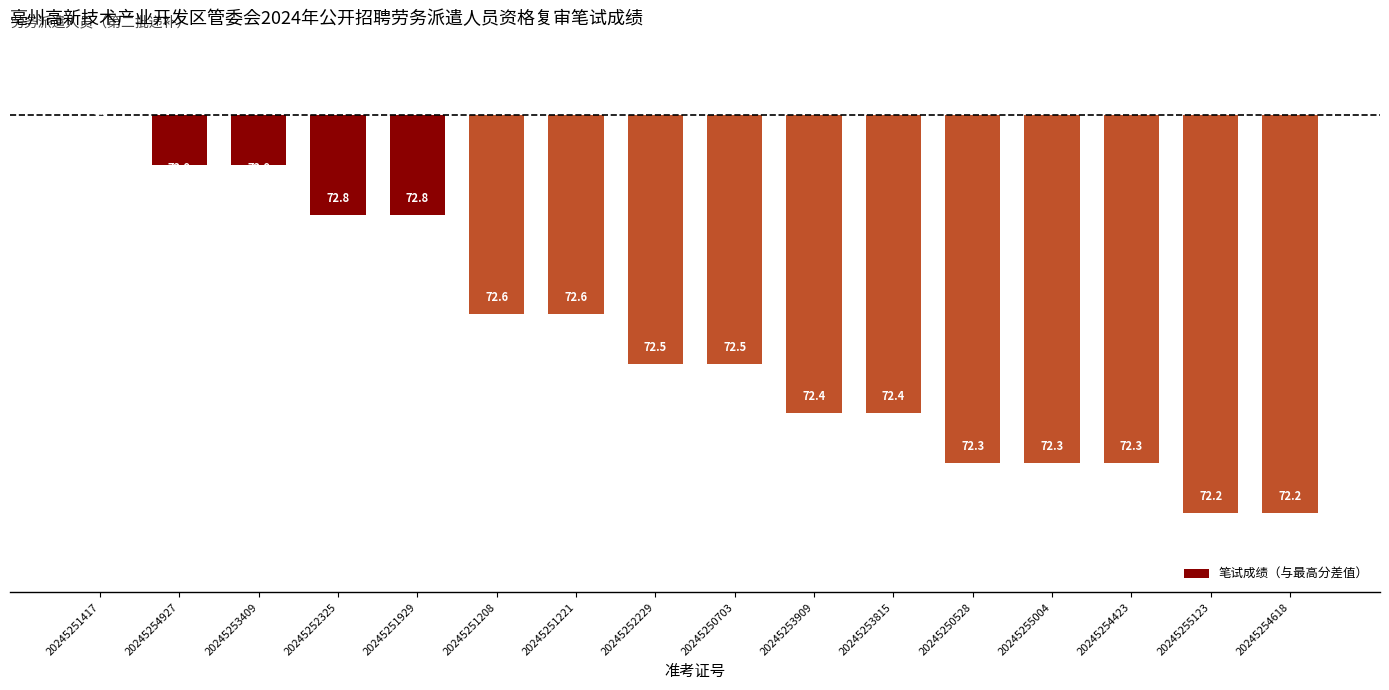

Which has a higher value, 20245250528 or 20245252325?

20245252325